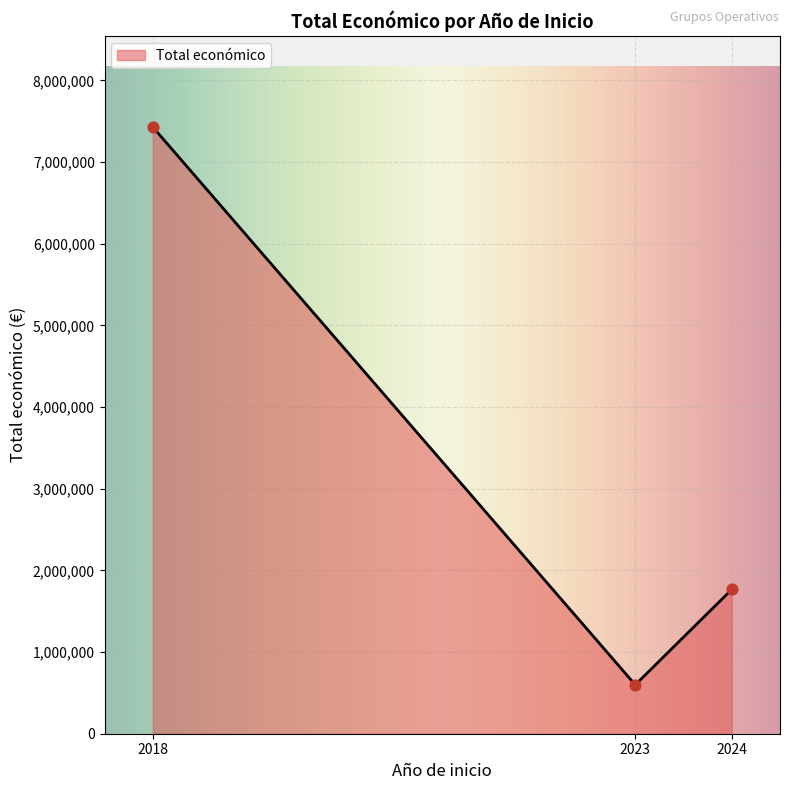

What is the highest value of the Total económico series?

7429975.0